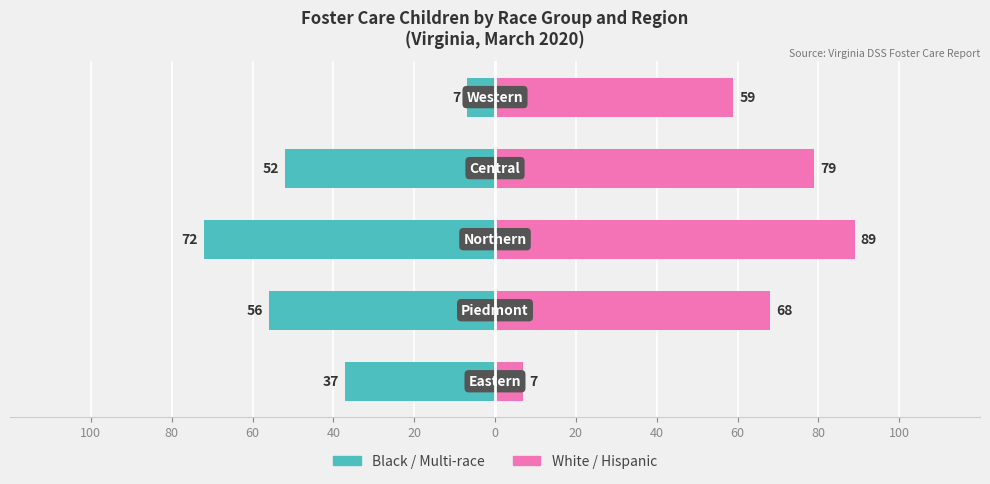

Which has a higher value, 100 or 60?

100